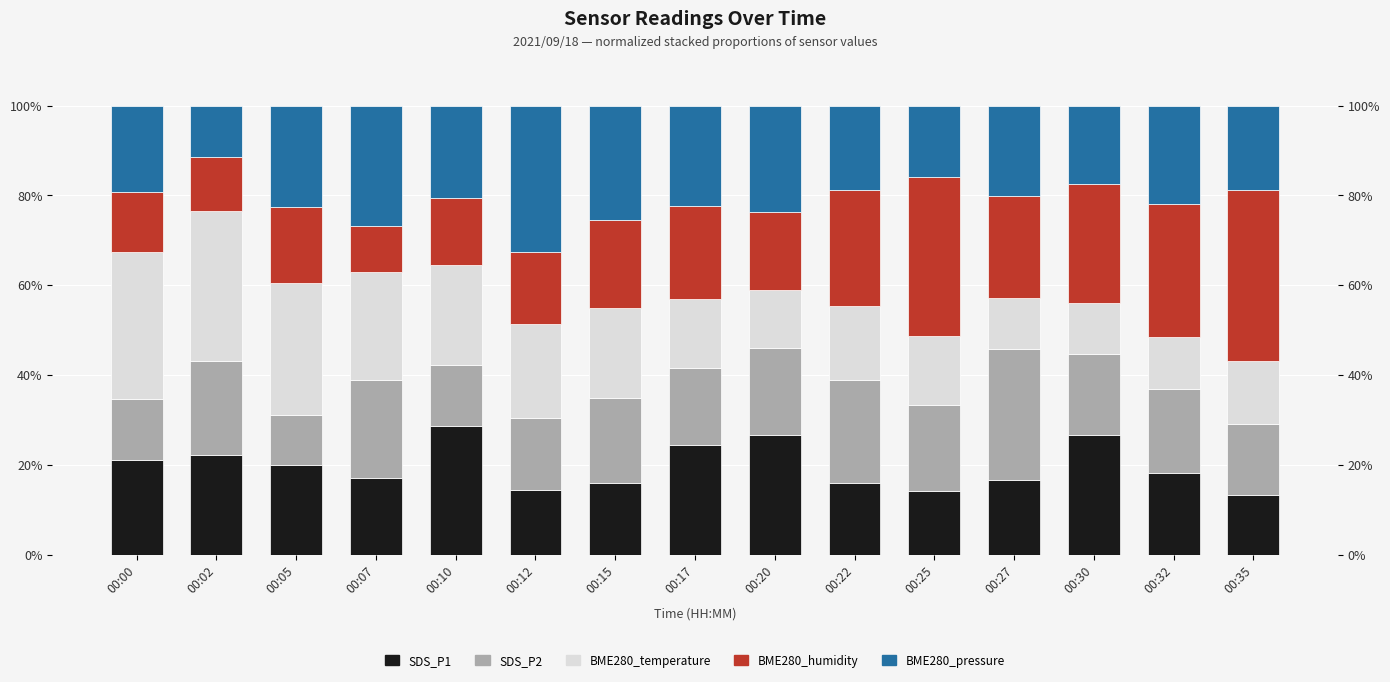

At which label does BME280_humidity reach its peak?

00:35